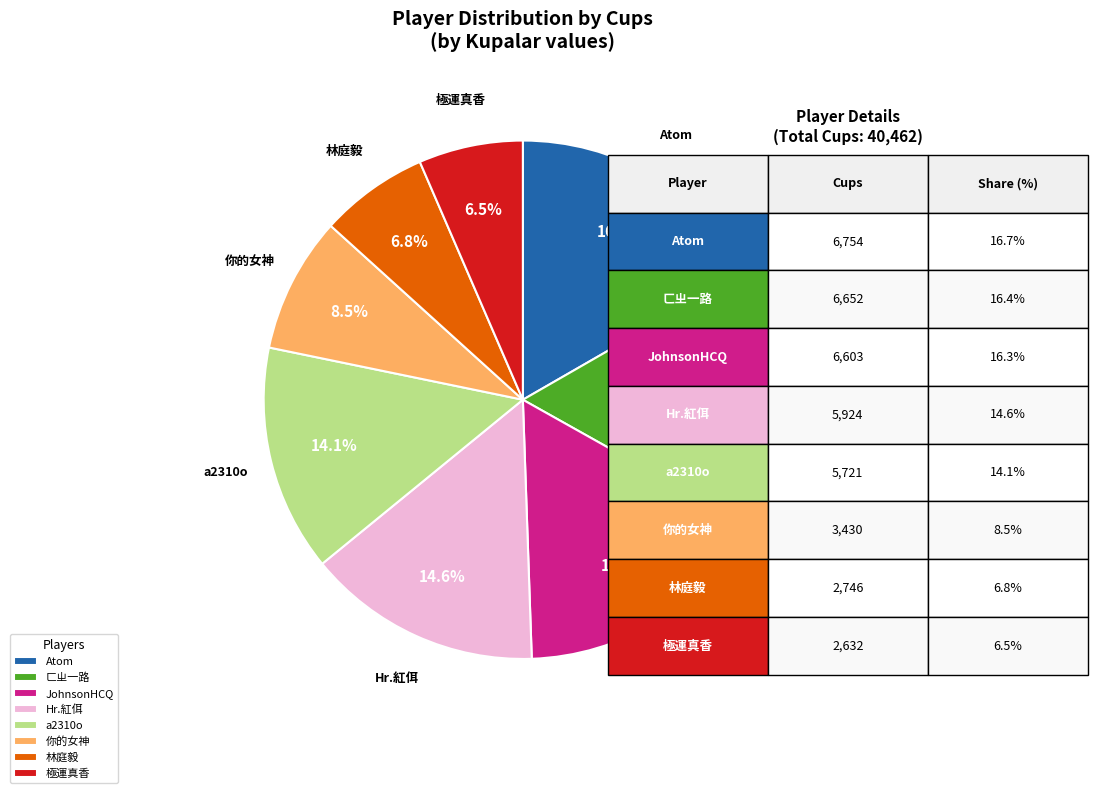

Does 極運真香 represent more than half of the total?

No